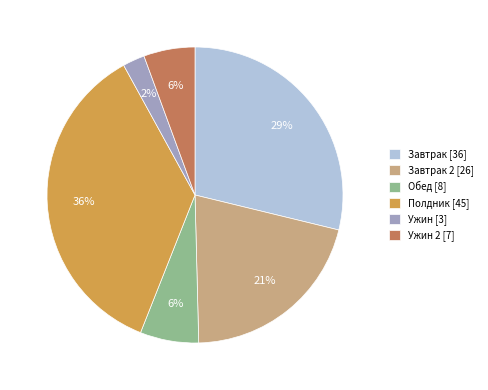

Does any single category account for the majority?

No